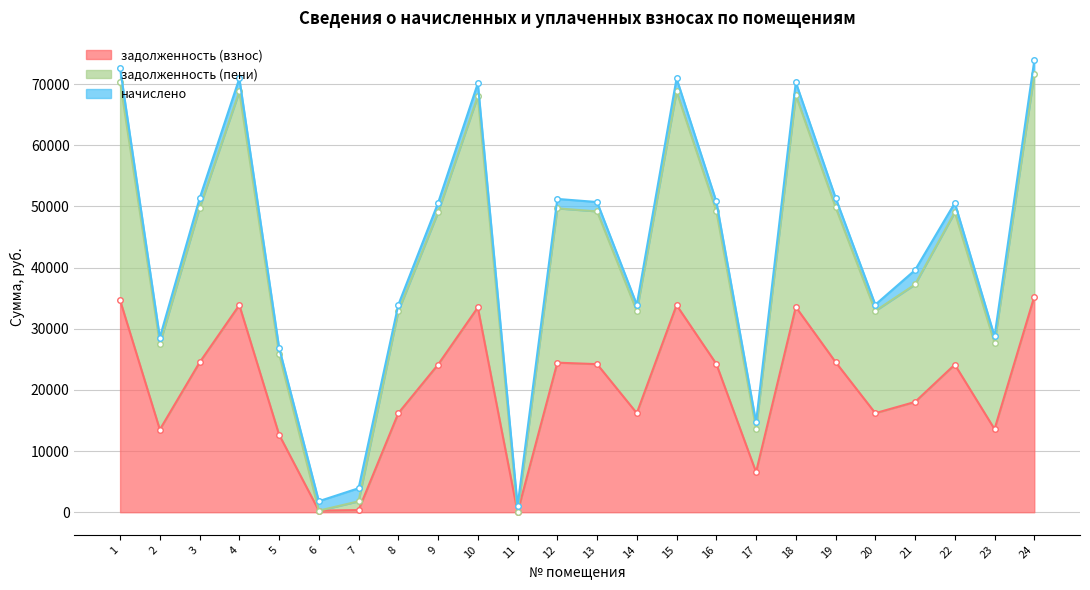

True or false: задолженность (пени) and задолженность (взнос) intersect in this chart.

False